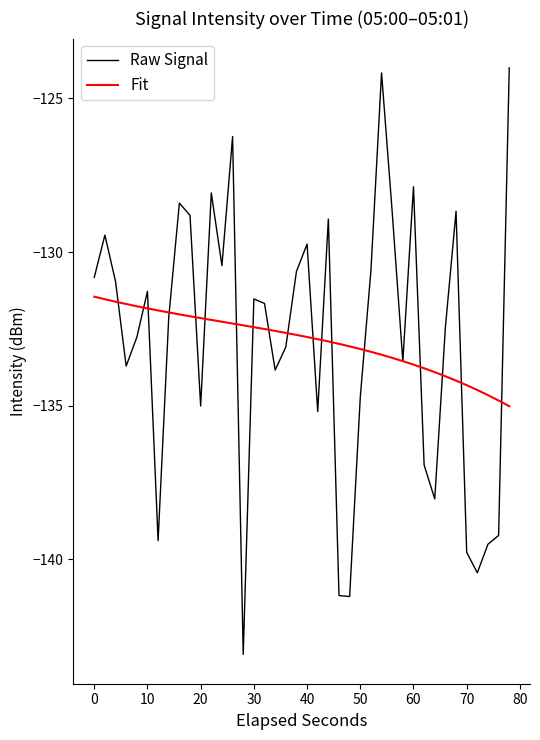

After their last crossing, which series has the higher values: Fit or Raw Signal?

Raw Signal